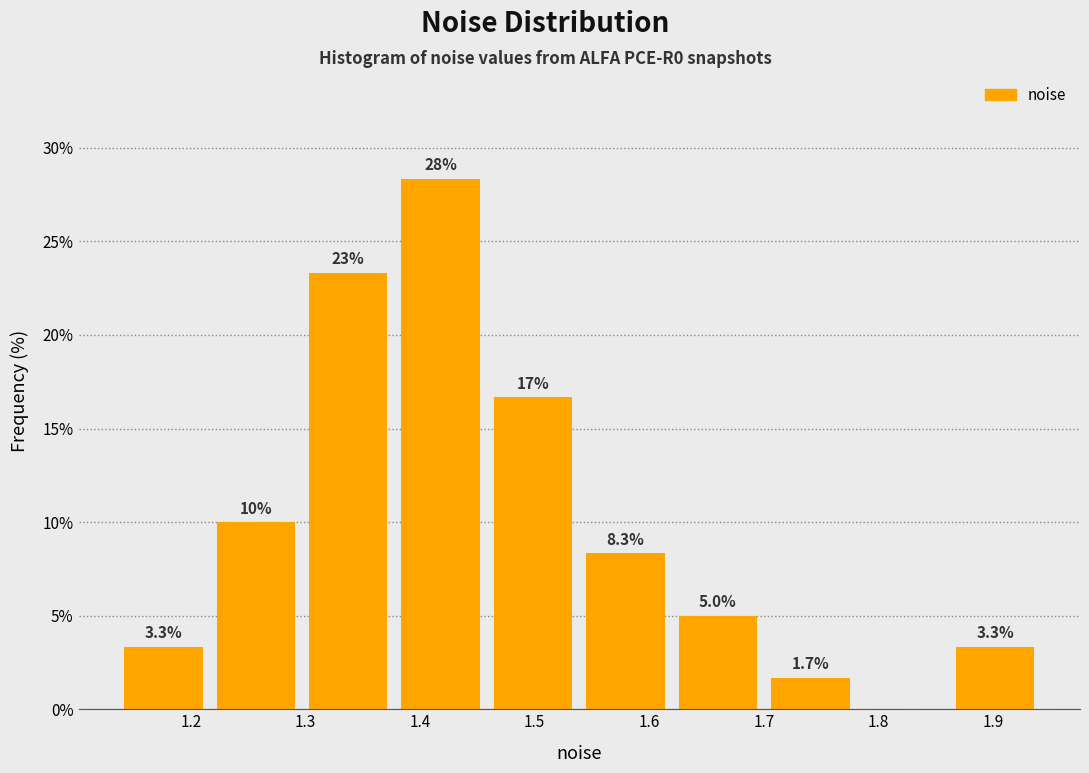

Which range on the x-axis has the tallest bar?

1.38 to 1.46